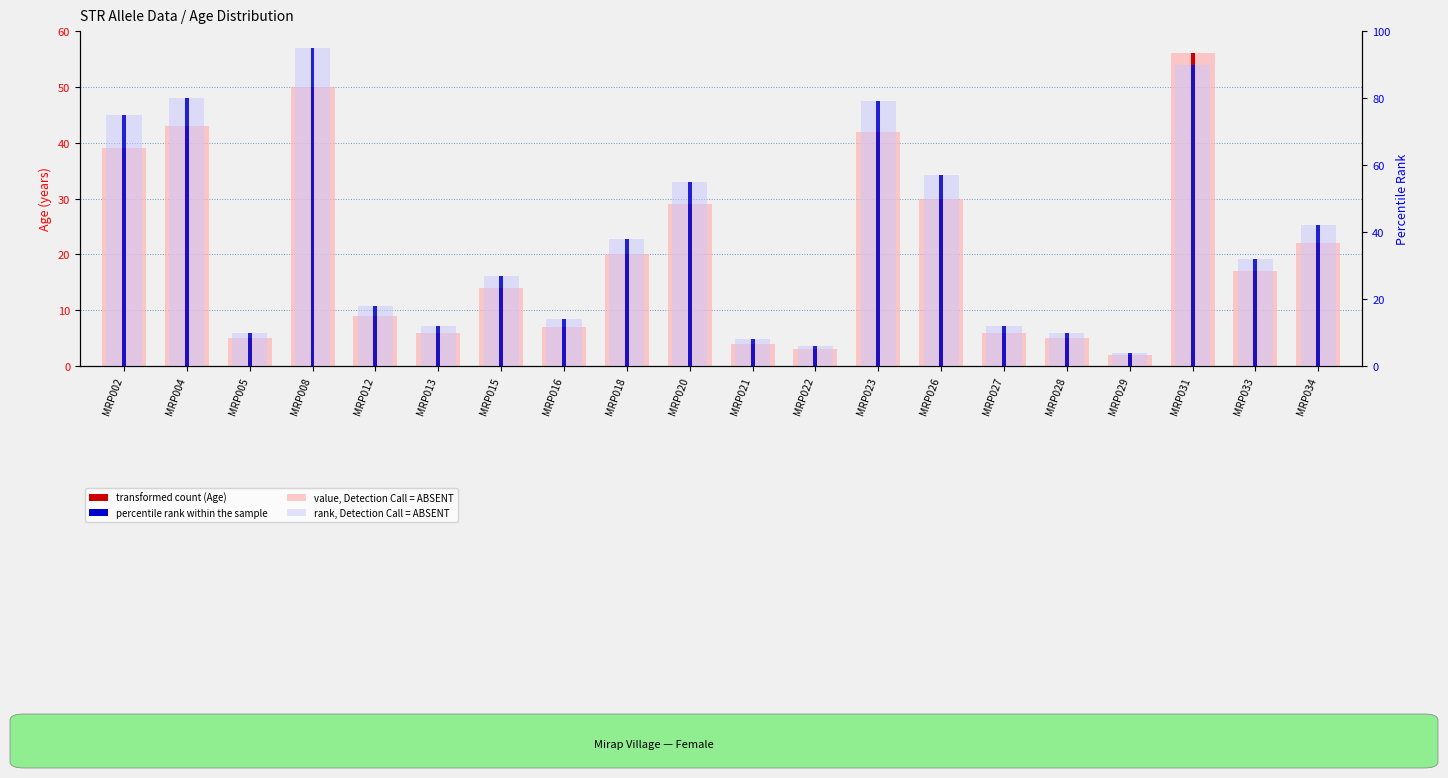

What is the total value across all series at MRP005?

30